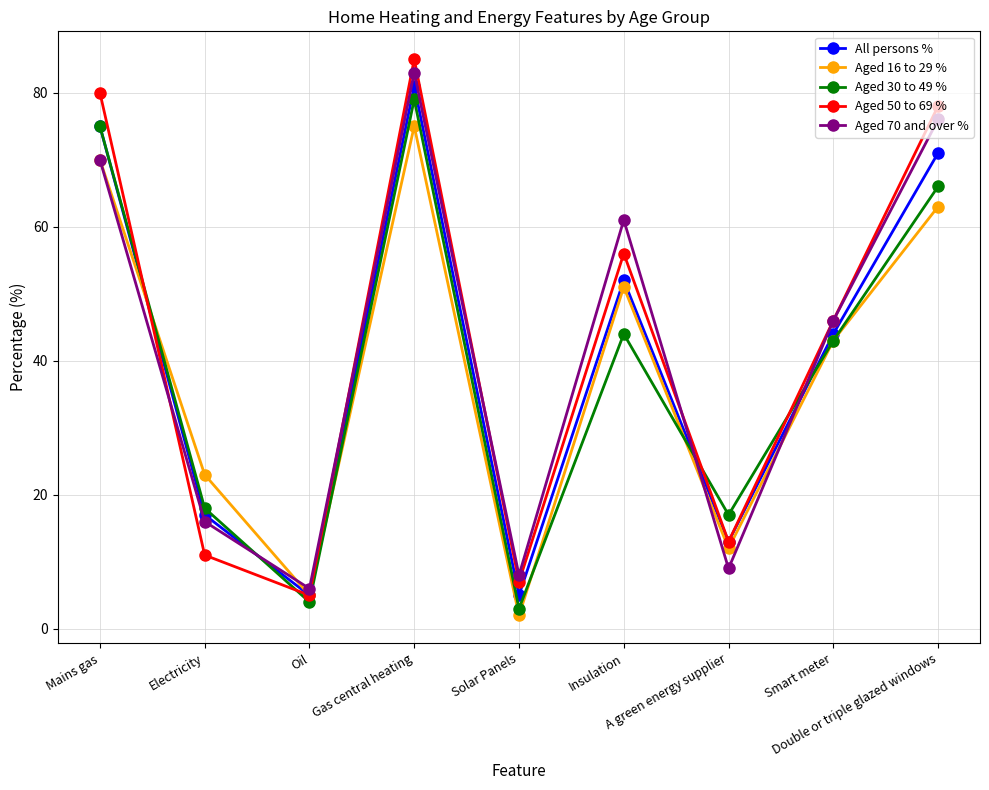

What is the maximum value shown in the chart?

85